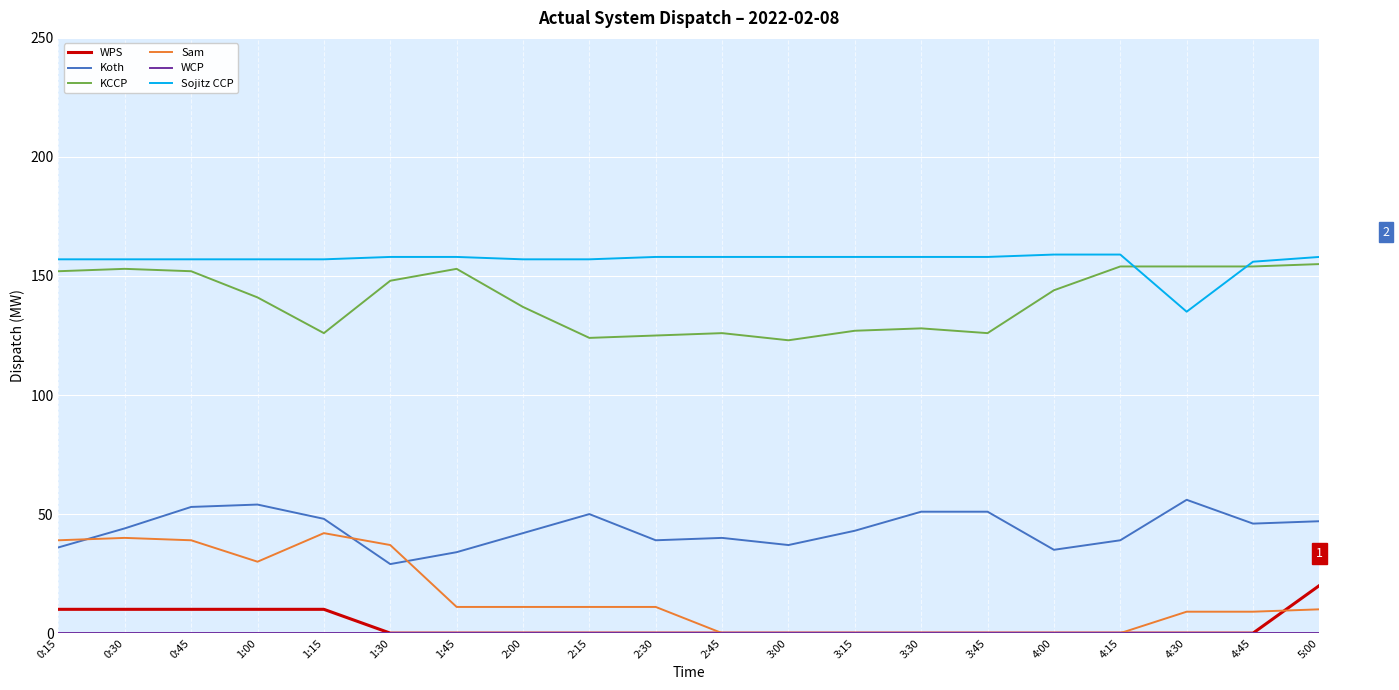

Which series has the widest spread of values?

Sam